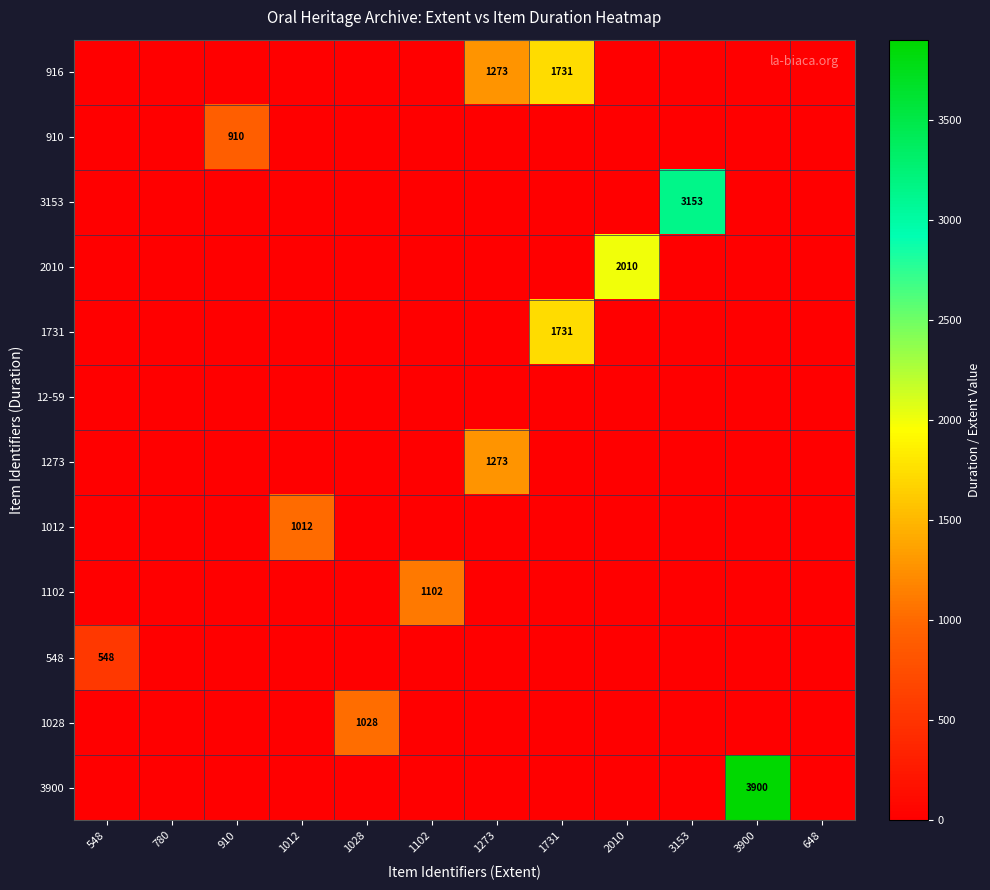

True or false: 916 has a value of 1273 at 1273.

True